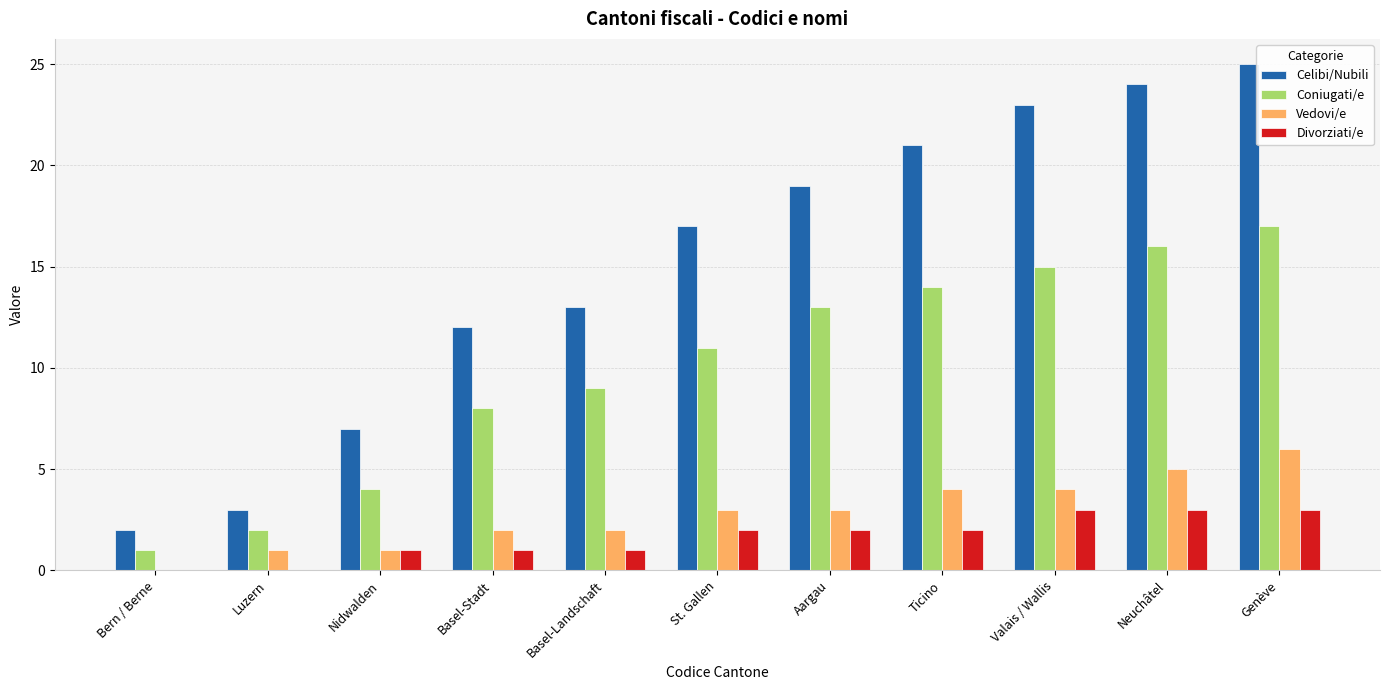

Reading right to left, extract all data points from this chart.

Celibi/Nubili: 25	24	23	21	19	17	13	12	7	3	2
Coniugati/e: 17	16	15	14	13	11	9	8	4	2	1
Vedovi/e: 6	5	4	4	3	3	2	2	1	1	0
Divorziati/e: 3	3	3	2	2	2	1	1	1	0	0